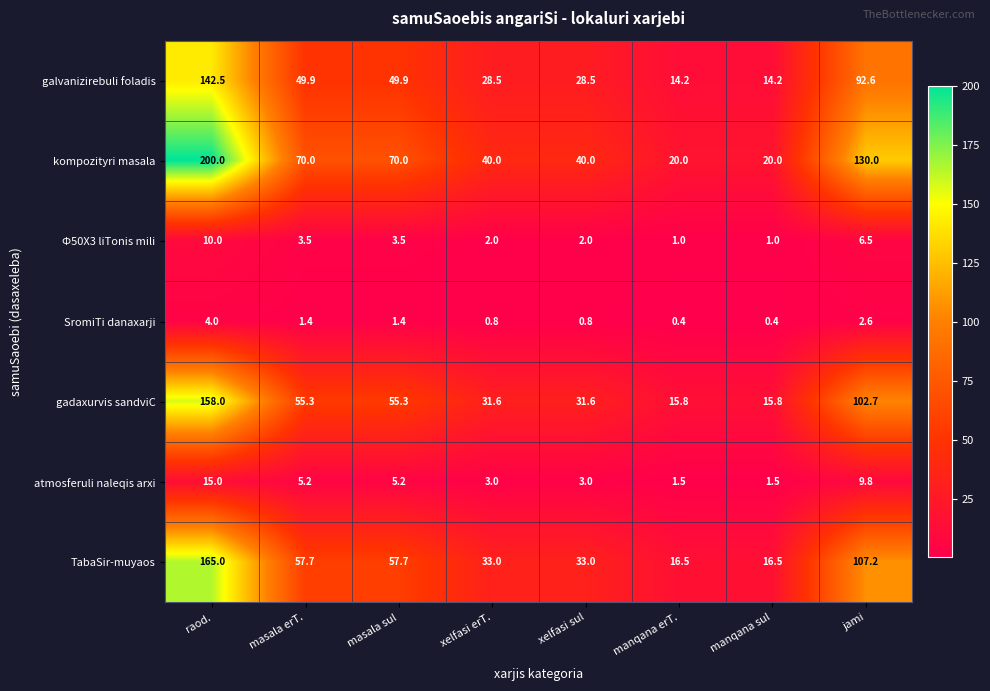

What is the greatest value displayed?

200.0